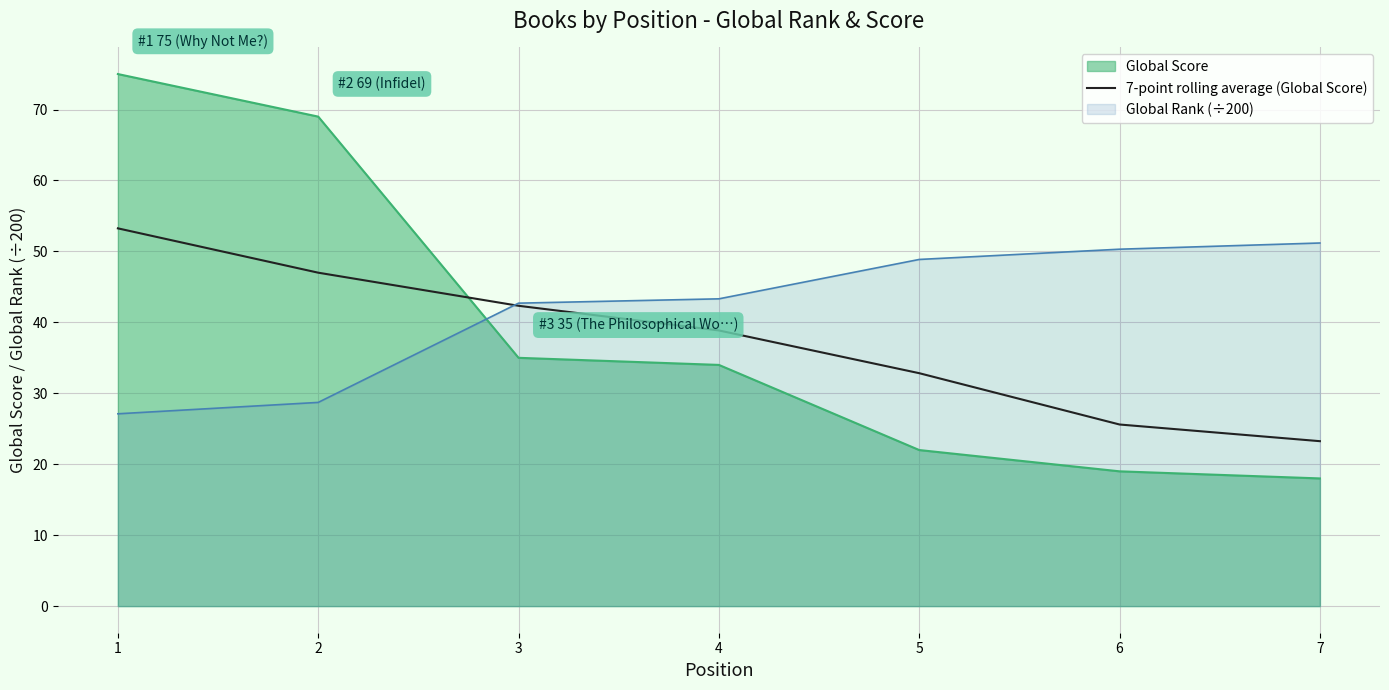

Does the chart display data point markers on the line(s)?

No